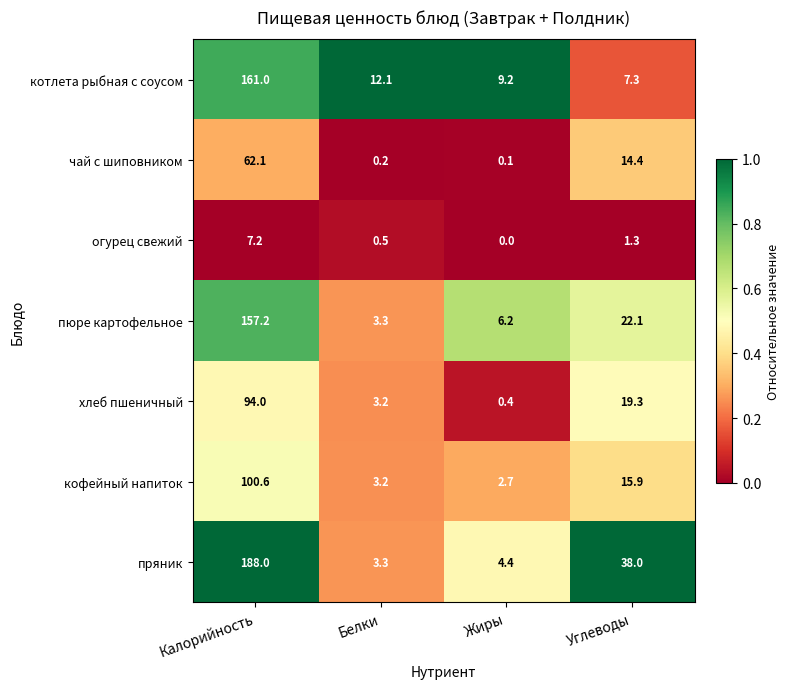

Rank the series by their maximum value, from lowest to highest.

огурец свежий, чай с шиповником, хлеб пшеничный, кофейный напиток, пюре картофельное, котлета рыбная с соусом, пряник